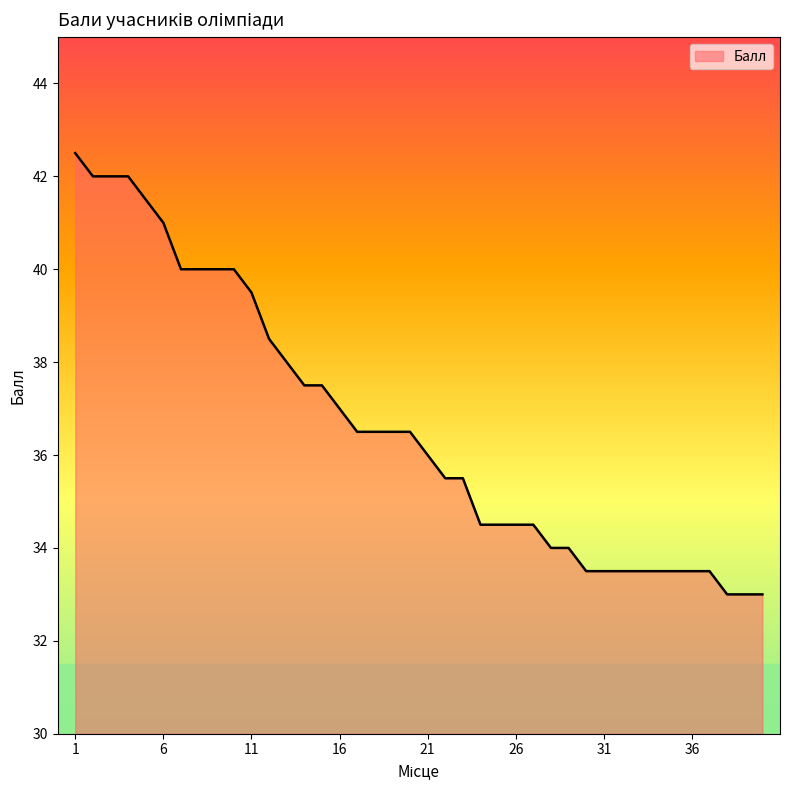

What is the maximum value shown in the chart?

42.5